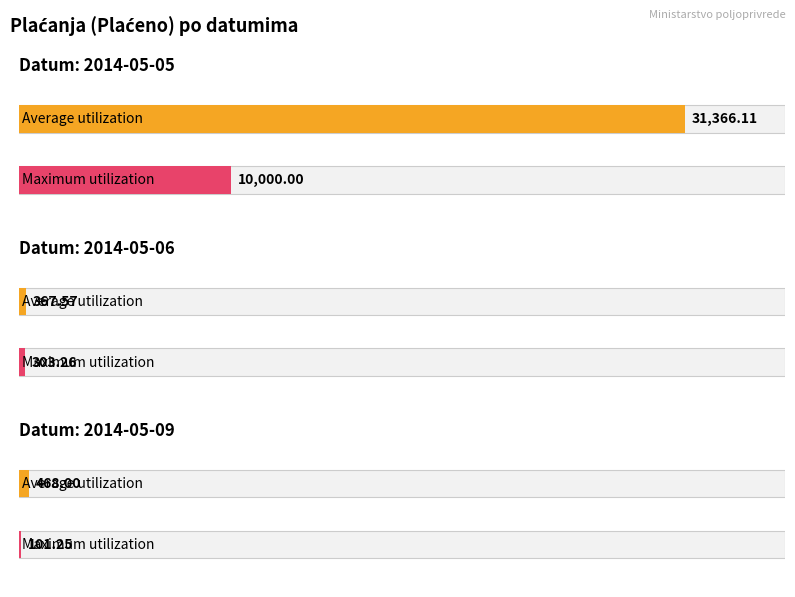

Read the Maximum utilization value at 2014-05-06.

303.3